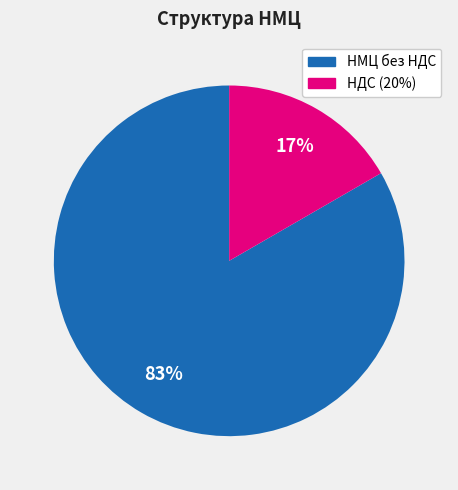

Which category accounts for the majority?

НМЦ без НДС